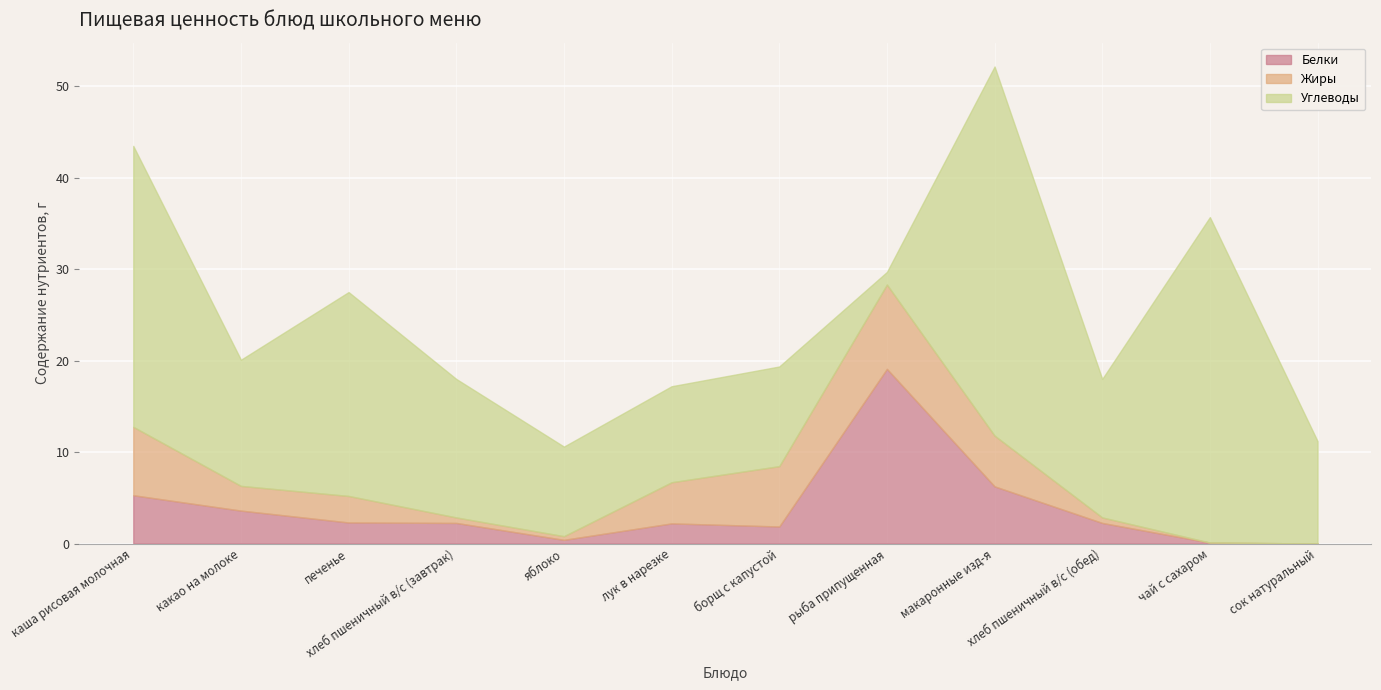

Which series has the widest spread of values?

Углеводы